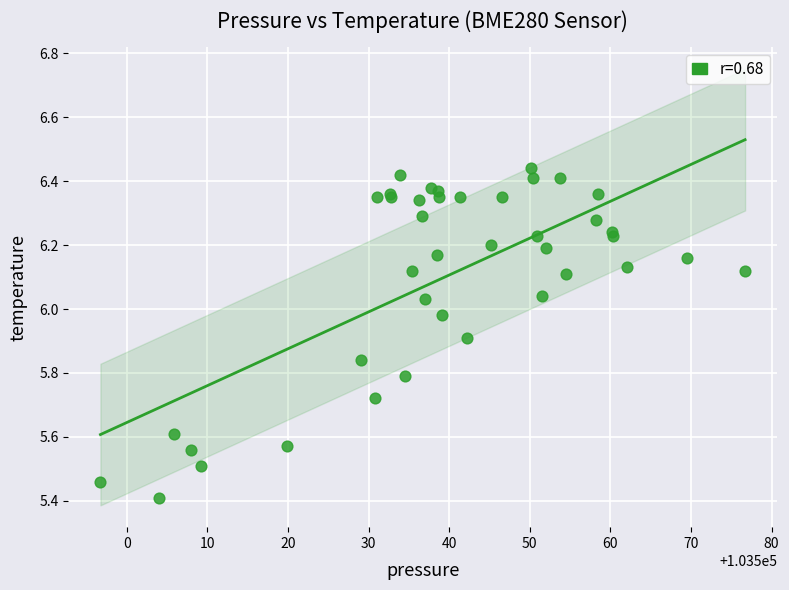

What Y value in the scatter plot is closest to 5?

5.4